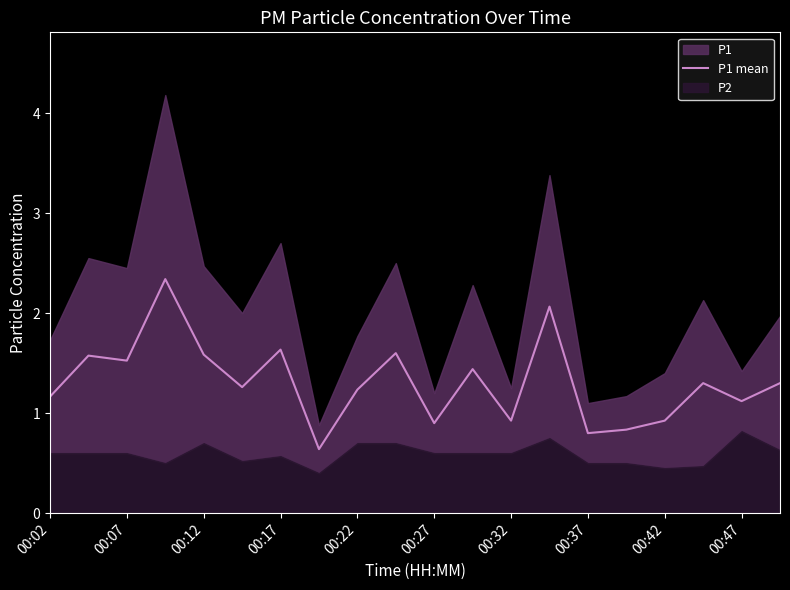

The P1 mean series shows 0.7 at 00:17. True or false?

False